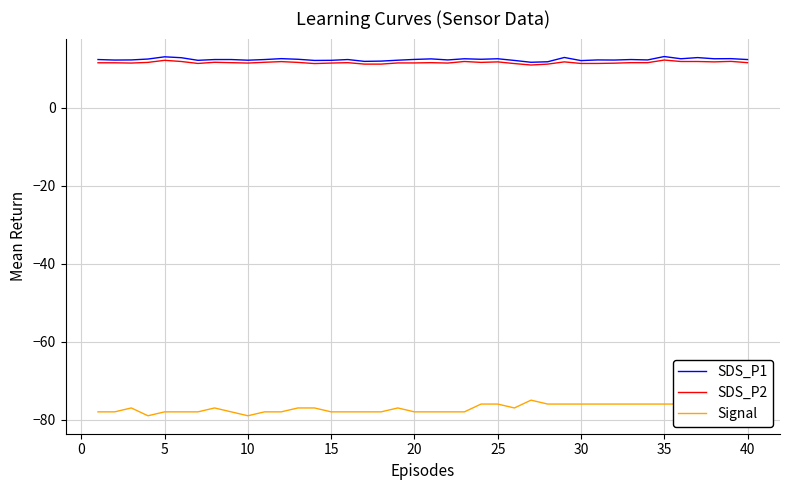

What is the difference between the maximum and minimum values in the Signal series?

4.0